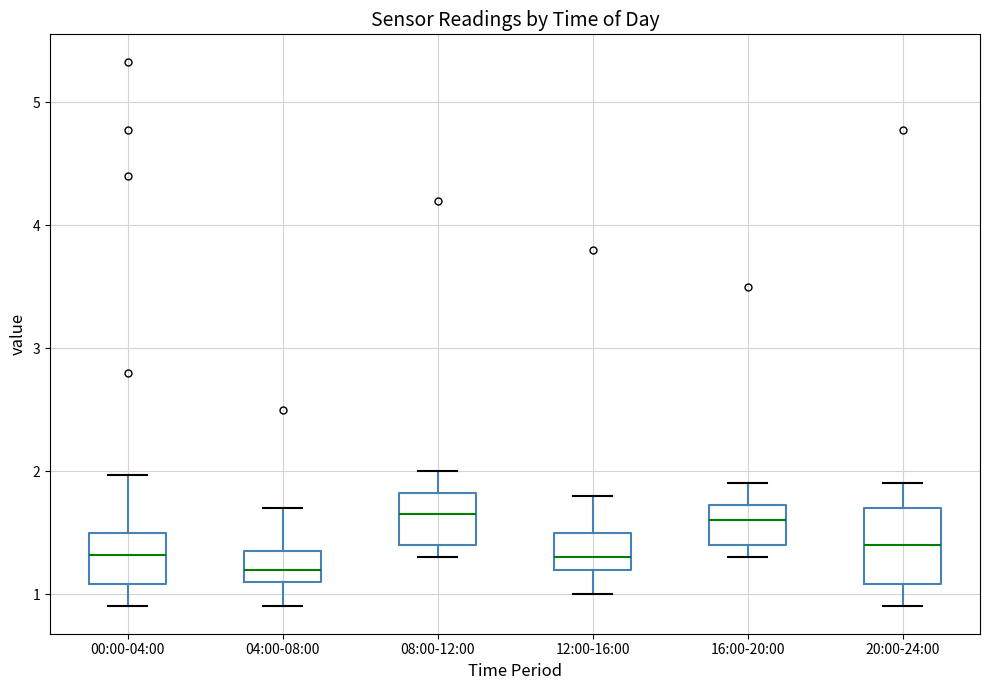

Reading left to right, read every box against the y-axis: the position of its median line, the range the box covers, and the ends of its whiskers. The values are not printed on the chart, so give them approximately, as read against the axis.

00:00-04:00: median 1.3, box 1.1 to 1.5, whiskers 0.9 to 2.0
04:00-08:00: median 1.2, box 1.1 to 1.3, whiskers 0.9 to 1.7
08:00-12:00: median 1.7, box 1.4 to 1.8, whiskers 1.3 to 2.0
12:00-16:00: median 1.3, box 1.2 to 1.5, whiskers 1.0 to 1.8
16:00-20:00: median 1.6, box 1.4 to 1.7, whiskers 1.3 to 1.9
20:00-24:00: median 1.4, box 1.1 to 1.7, whiskers 0.9 to 1.9